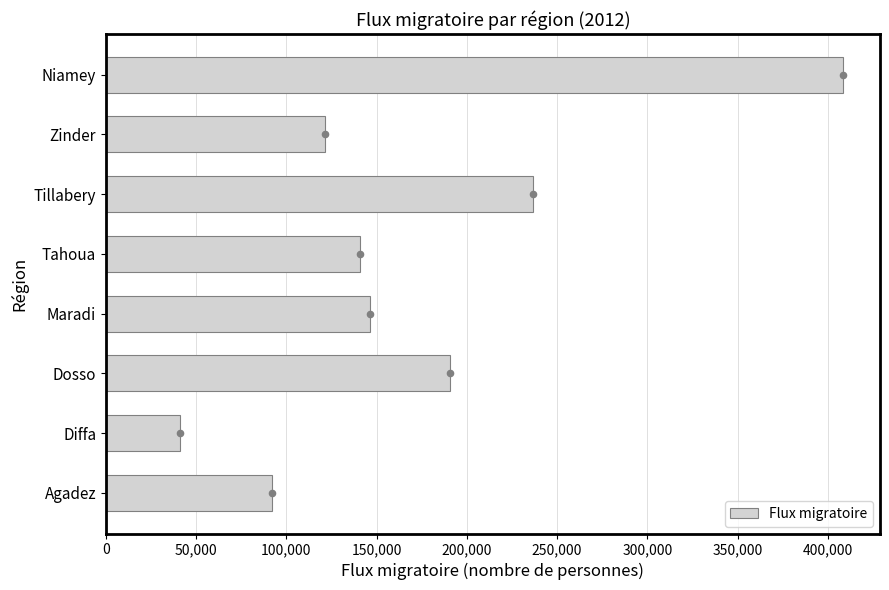

True or false: Flux migratoire has a value of 90390 at Dosso.

False